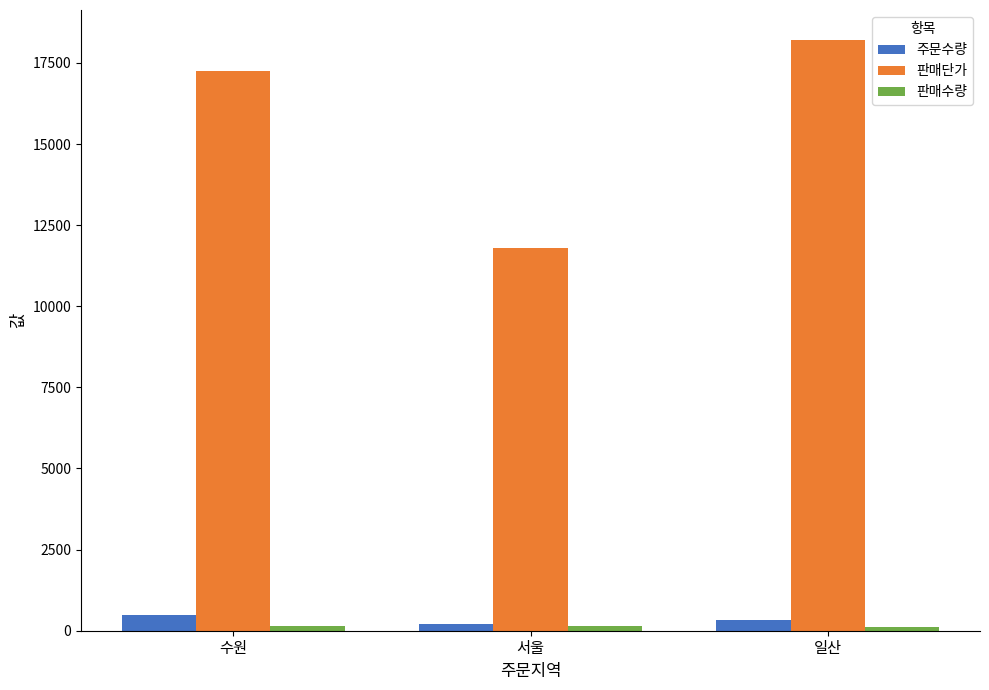

How many 주문수량 values are between 205 and 499?

3